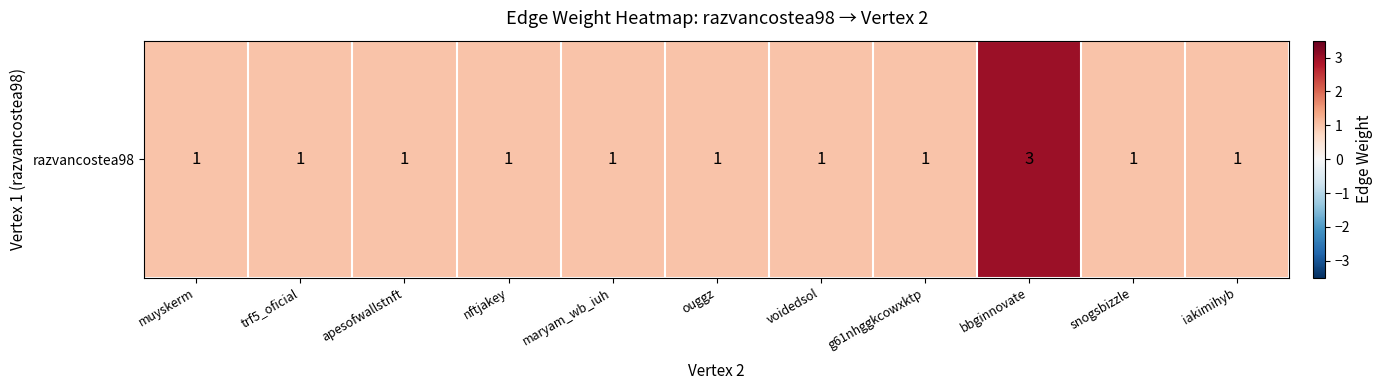

What is the minimum value shown in the chart?

1